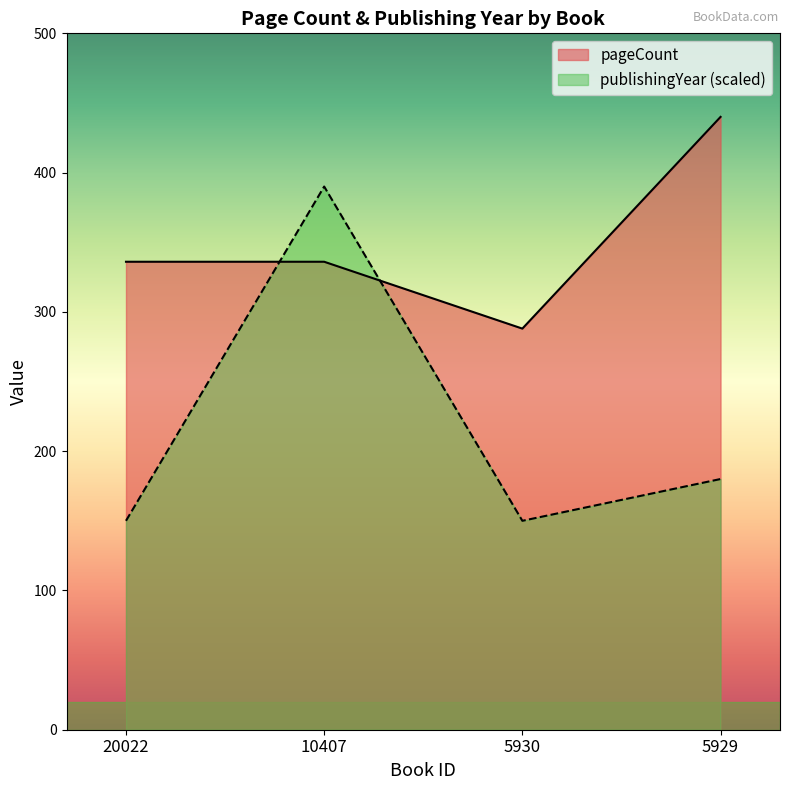

Which series changed the most between 10407 and 5929?

publishingYear (scaled)